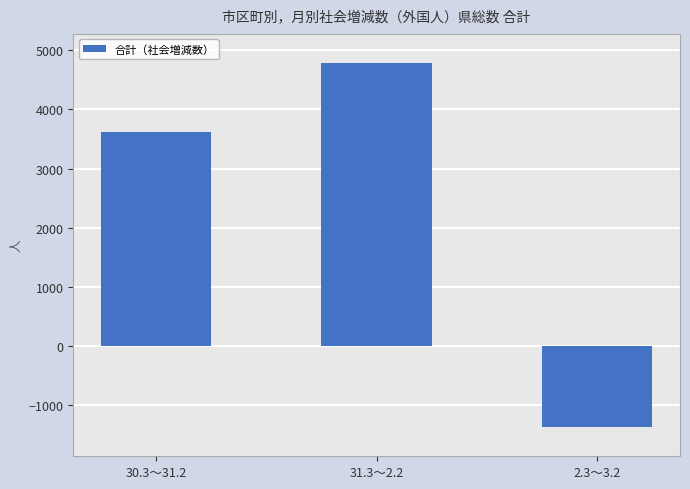

At which category does the chart reach its minimum across all series?

2.3～3.2